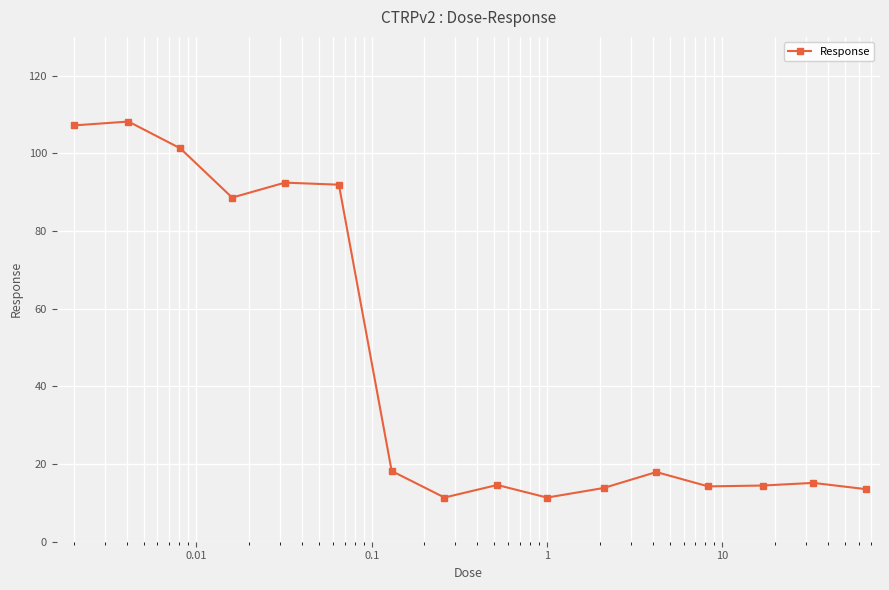

What is the difference between the maximum and minimum values?

96.8